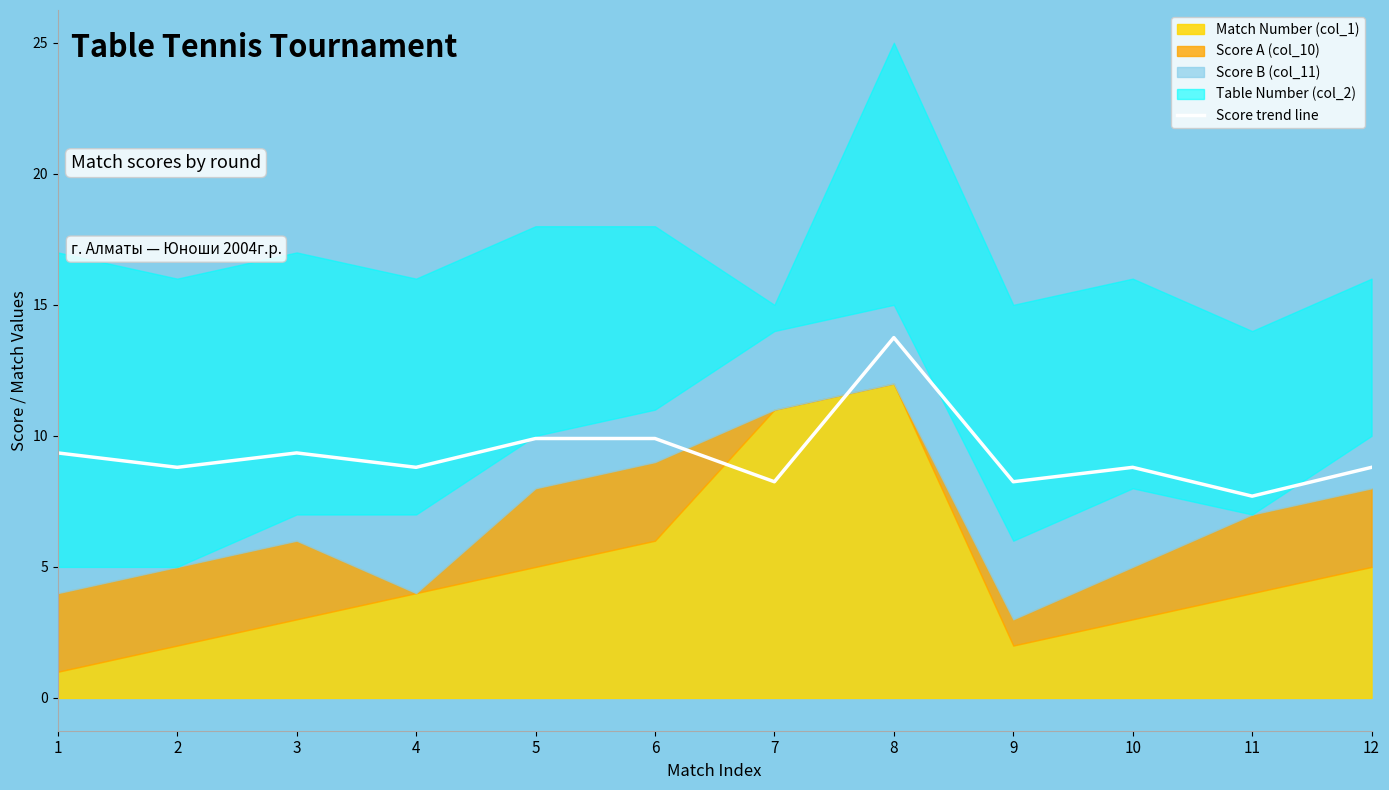

Reading right to left, transcribe all the data shown in this chart.

8.8	7.7	8.8	8.2	13.8	8.2	9.9	9.9	8.8	9.4	8.8	9.4